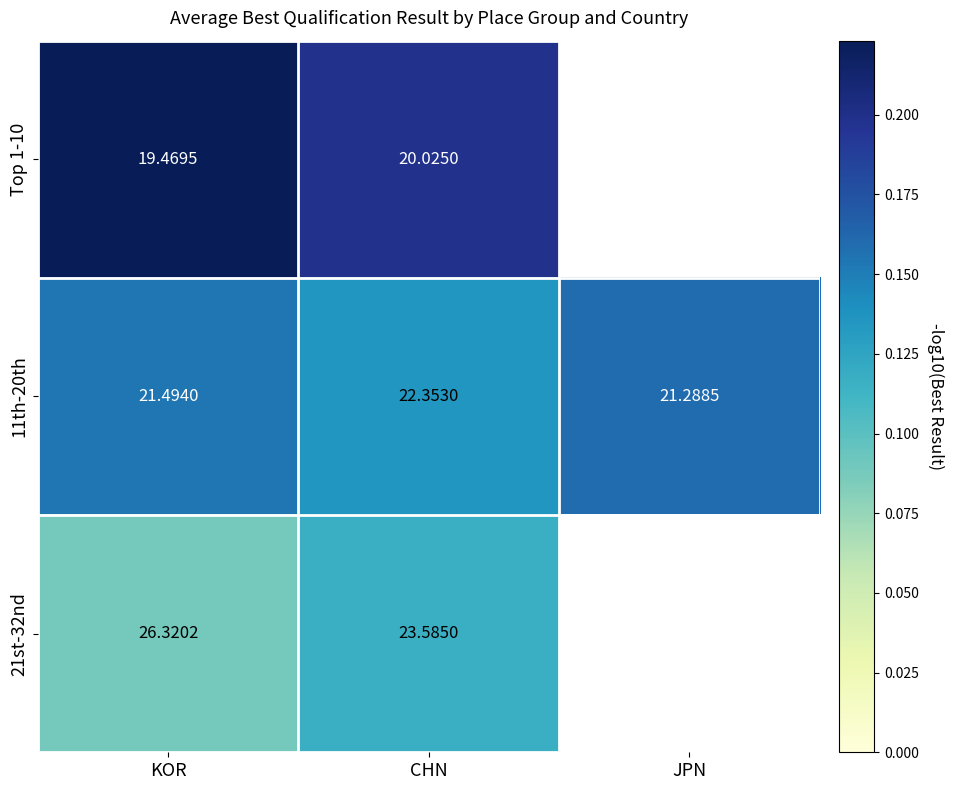

What is the difference between the highest and lowest values at KOR?

6.9